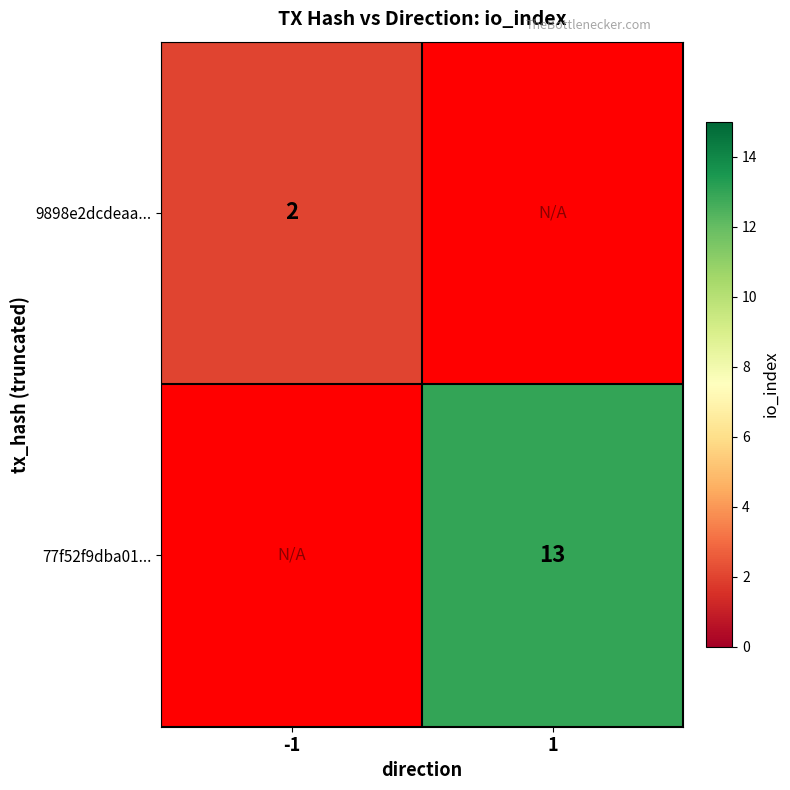

True or false: 77f52f9dba01... has a value of 20 at 1.

False